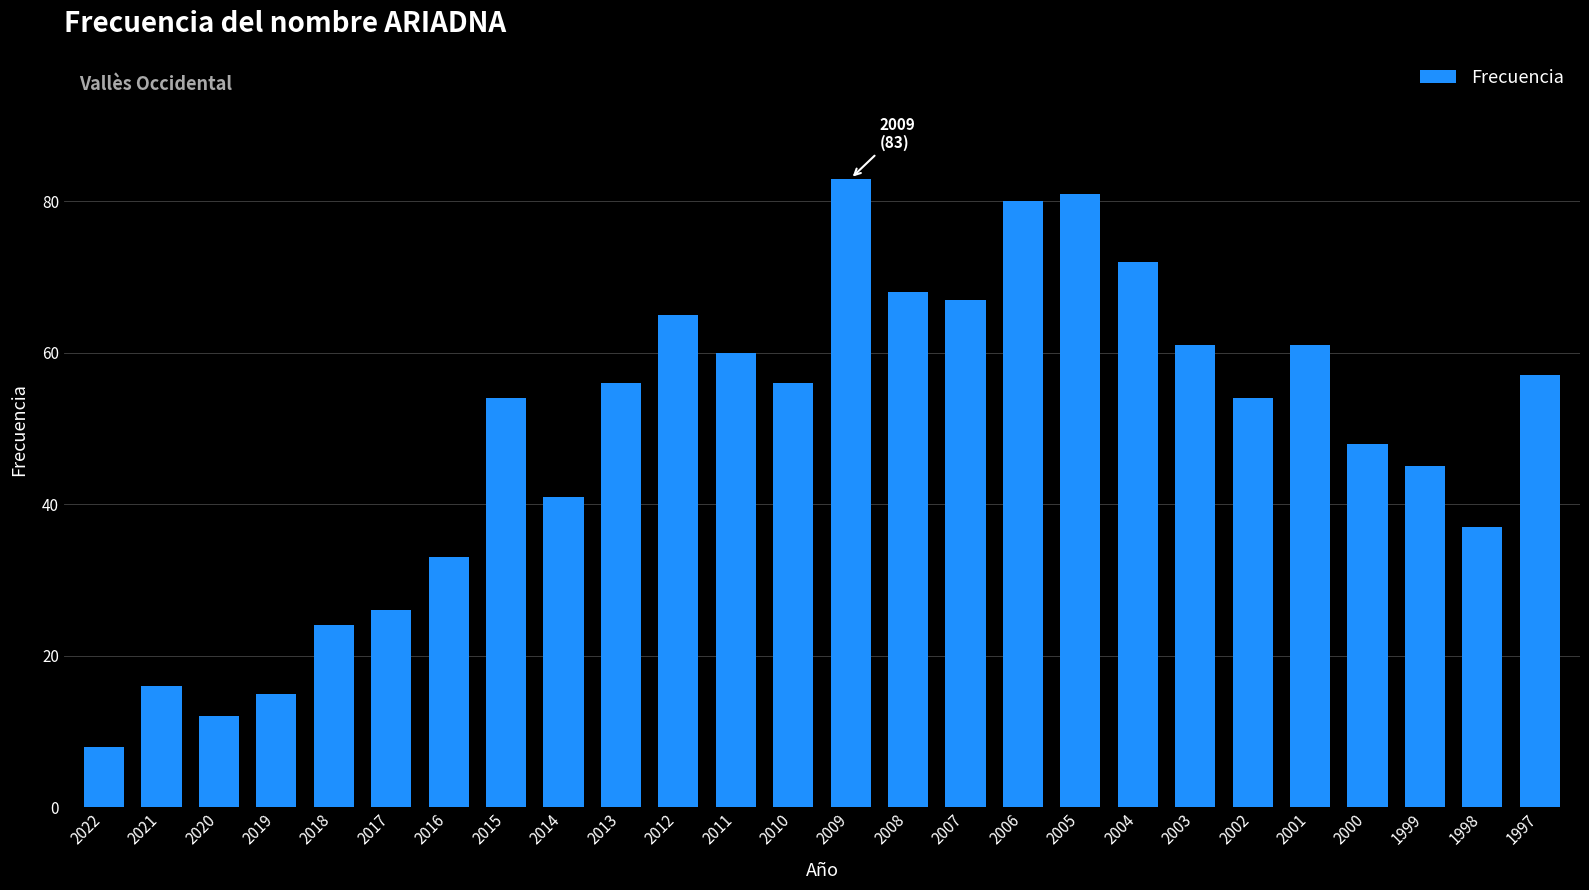

What is the greatest value displayed?

83